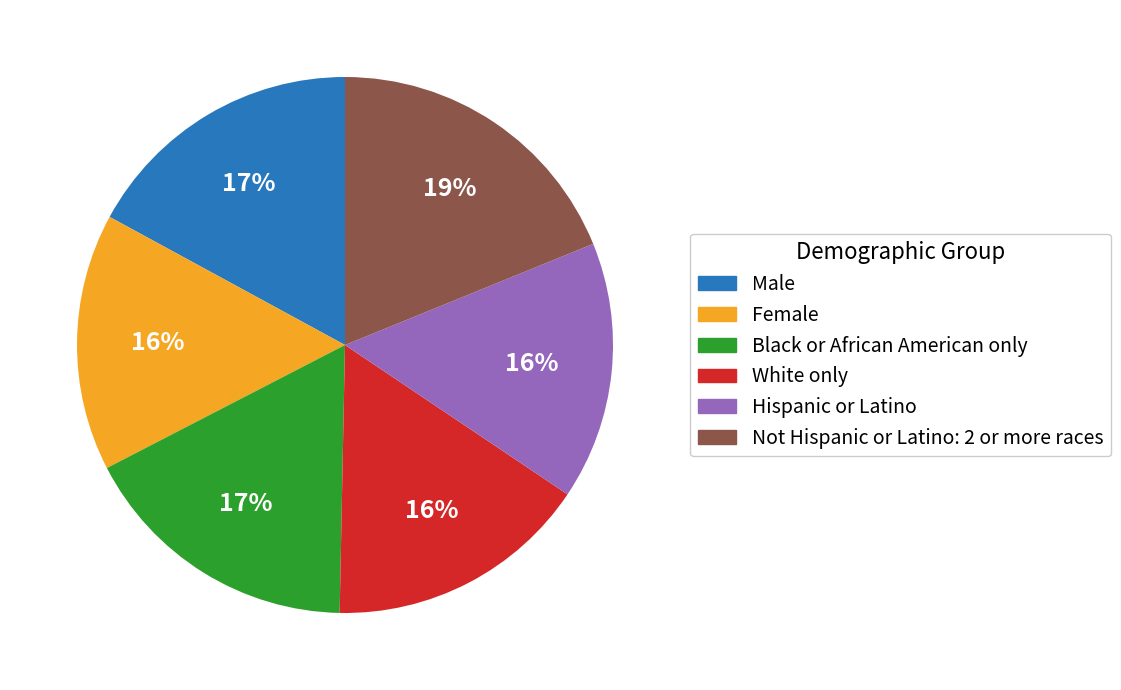

Which slice is the largest?

Not Hispanic or Latino: 2 or more races